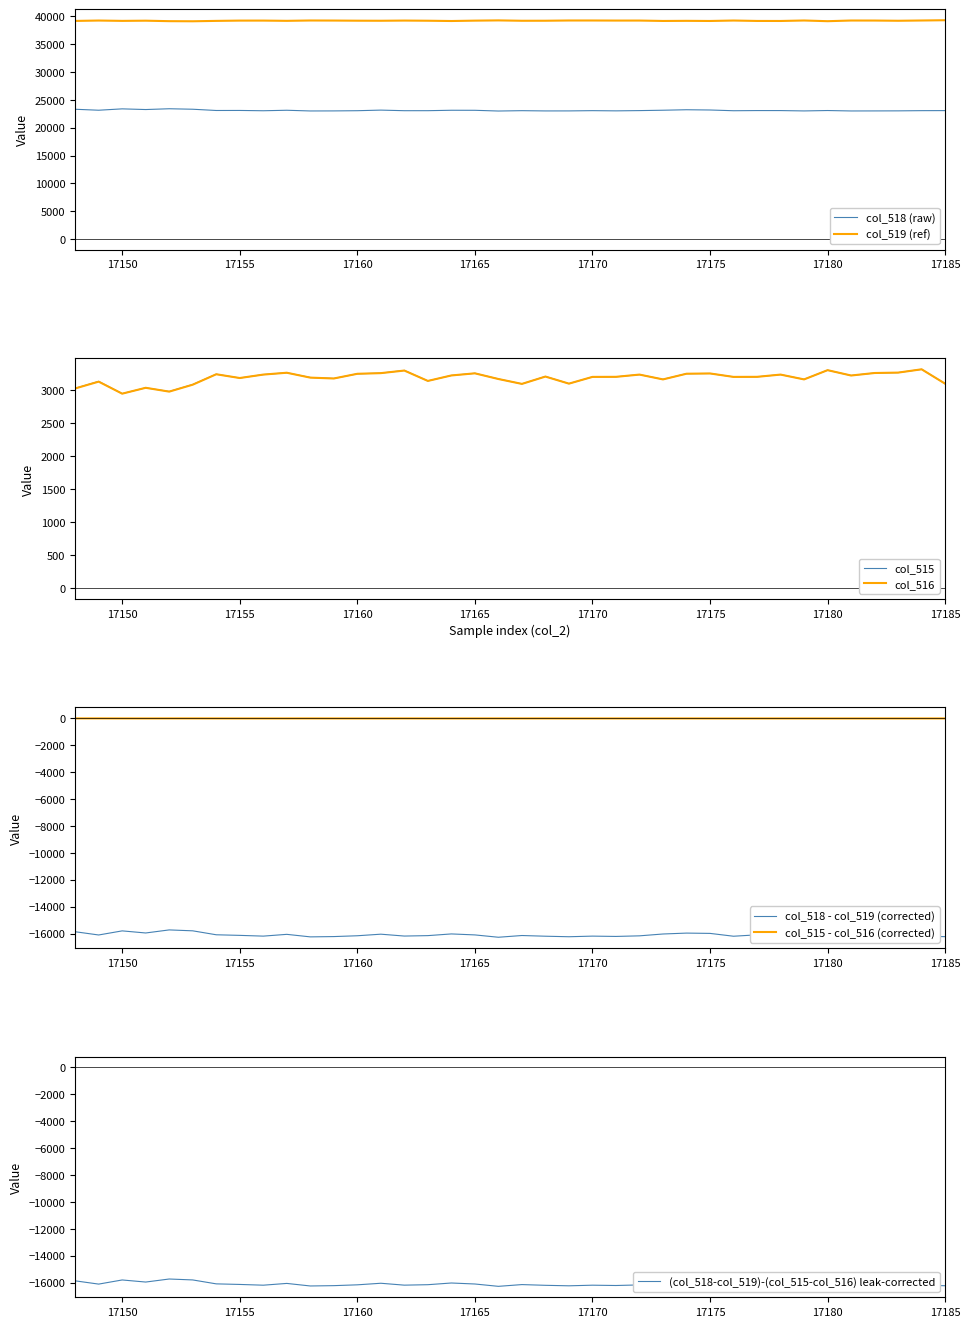

How many interior local peaks does the col_519 series have?

12